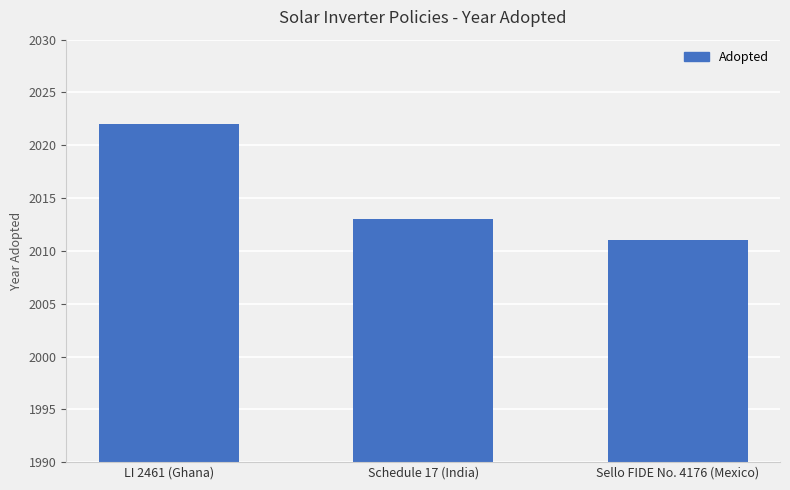

How many data points are less than 2013?

1